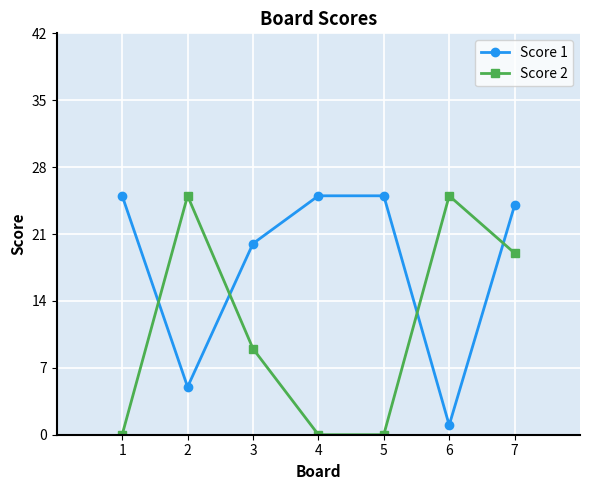

True or false: Score 1 and Score 2 intersect in this chart.

True